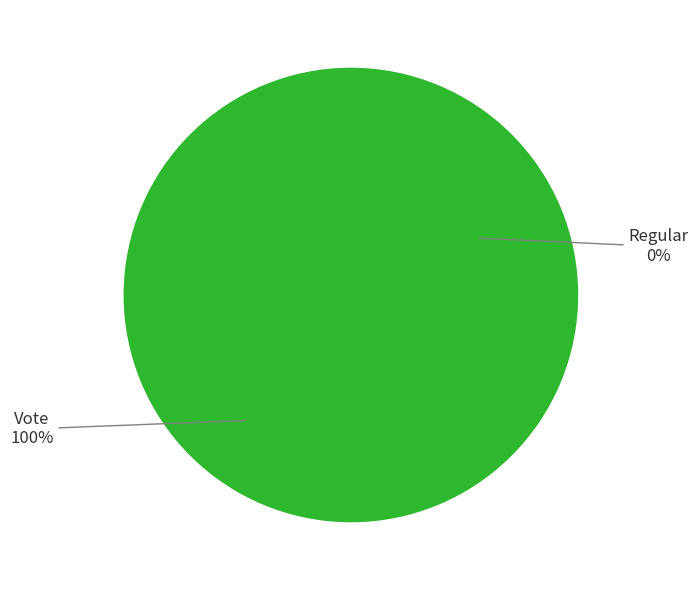

Rank the categories by value from highest to lowest.

Vote, Regular